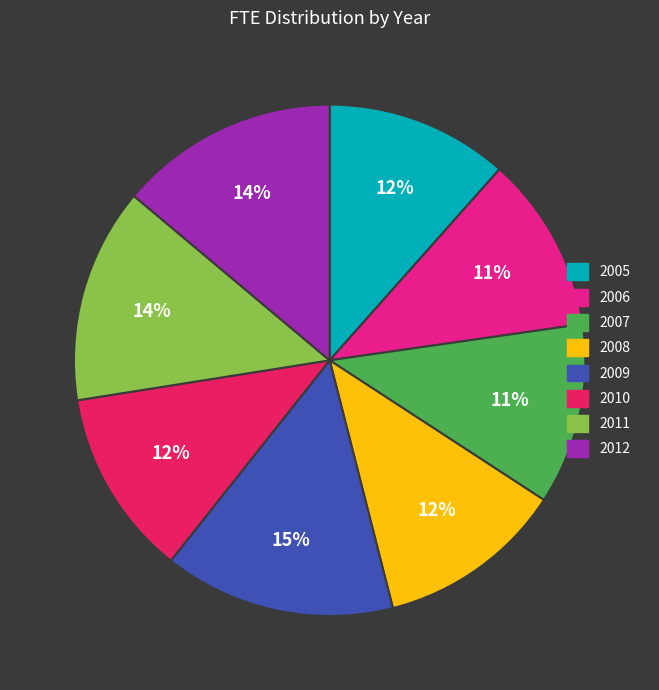

Count the number of slices in the pie.

8